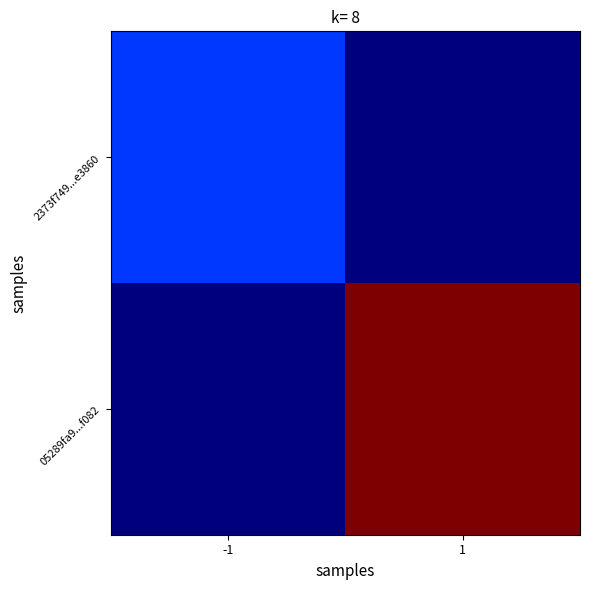

At how many categories does at least one series exceed 4?

1